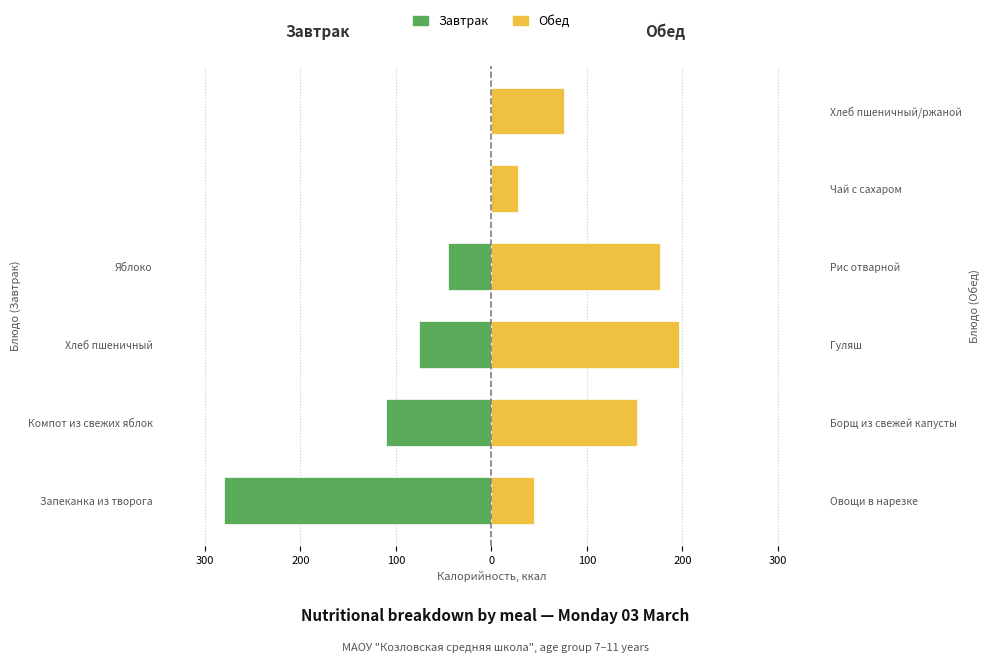

Is the value of Завтрак (ккал) at 100 greater than the value of Обед (ккал) at 100?

No